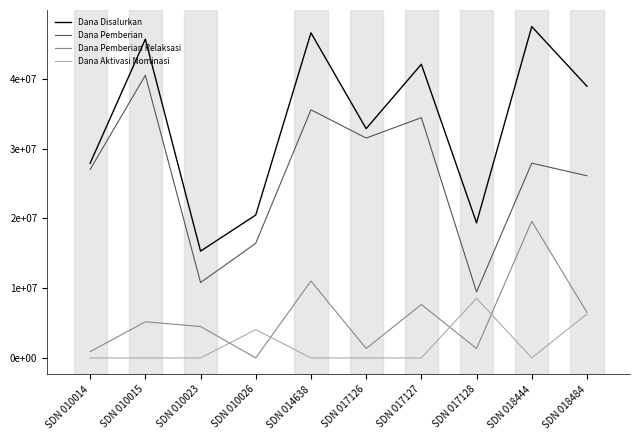

Is this an area chart (filled region under the line)?

No